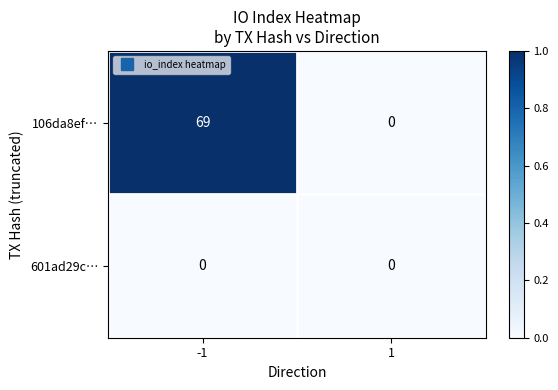

What is the difference between the maximum and minimum values in the 106da8ef… series?

69